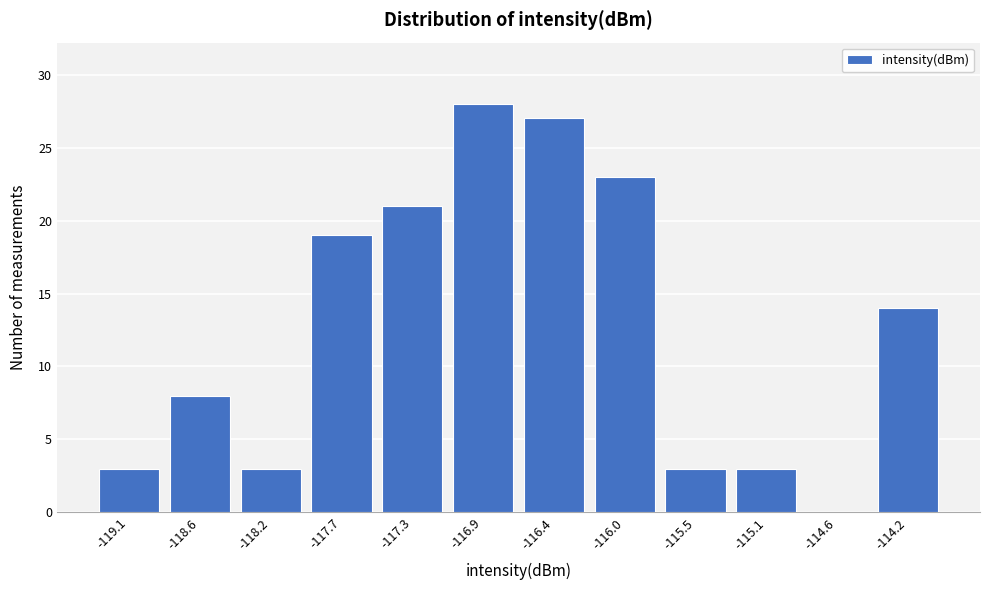

Reading left to right, transcribe all the data shown in this chart.

-119.1=3	-118.6=8	-118.2=3	-117.7=19	-117.3=21	-116.9=28	-116.4=27	-116.0=23	-115.5=3	-115.1=3	-114.6=0	-114.2=14